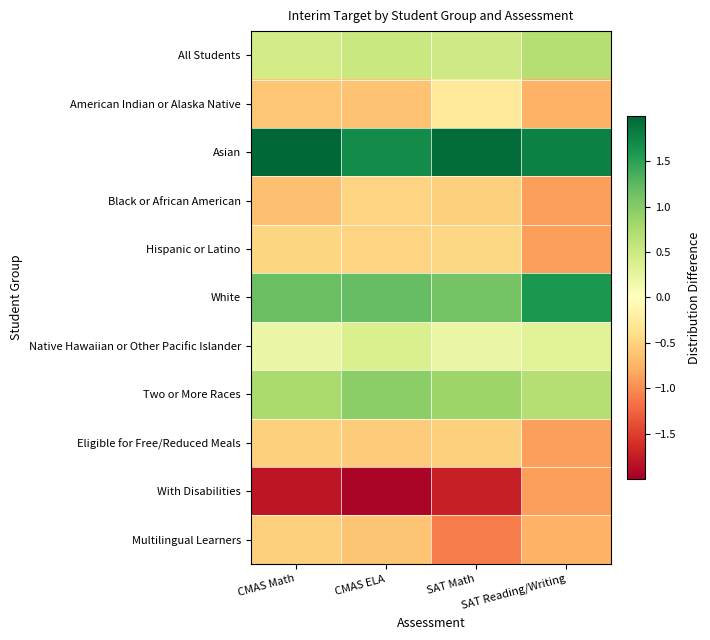

Rank the series by their maximum value, from lowest to highest.

With Disabilities, Eligible for Free/Reduced Meals, Multilingual Learners, Black or African American, Hispanic or Latino, American Indian or Alaska Native, Native Hawaiian or Other Pacific Islander, All Students, Two or More Races, White, Asian